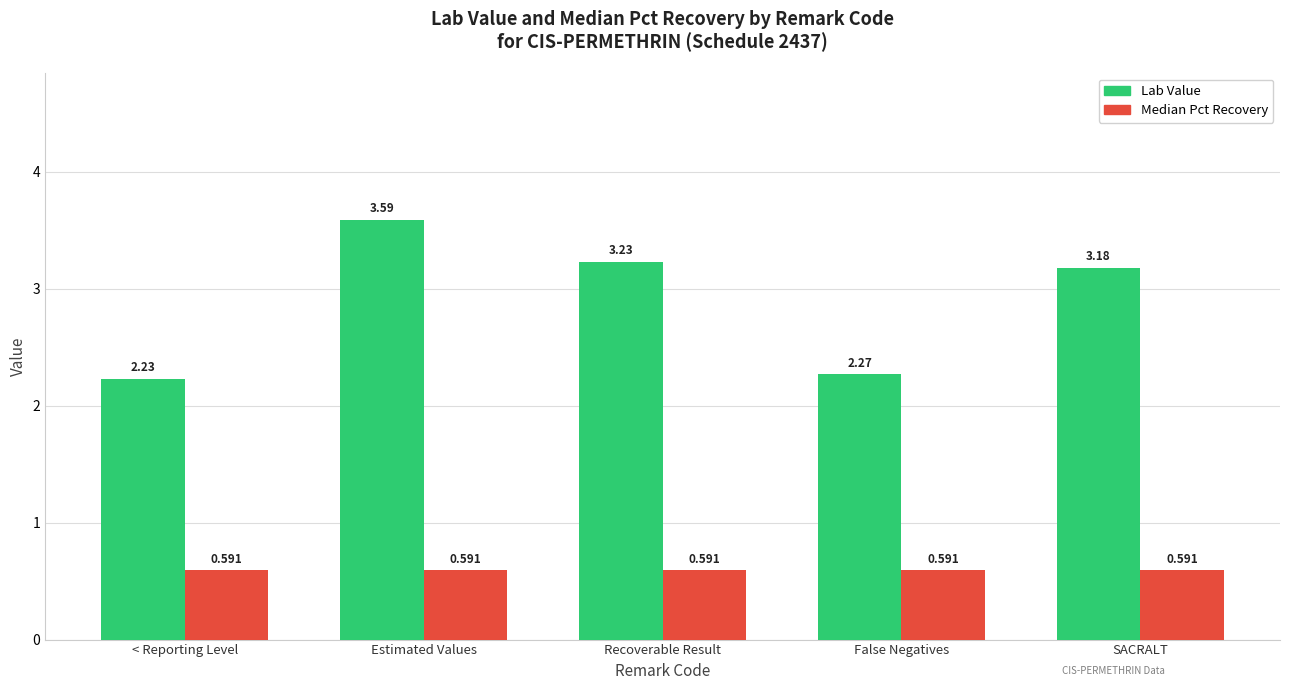

Which label corresponds to the largest value in the chart?

Estimated Values